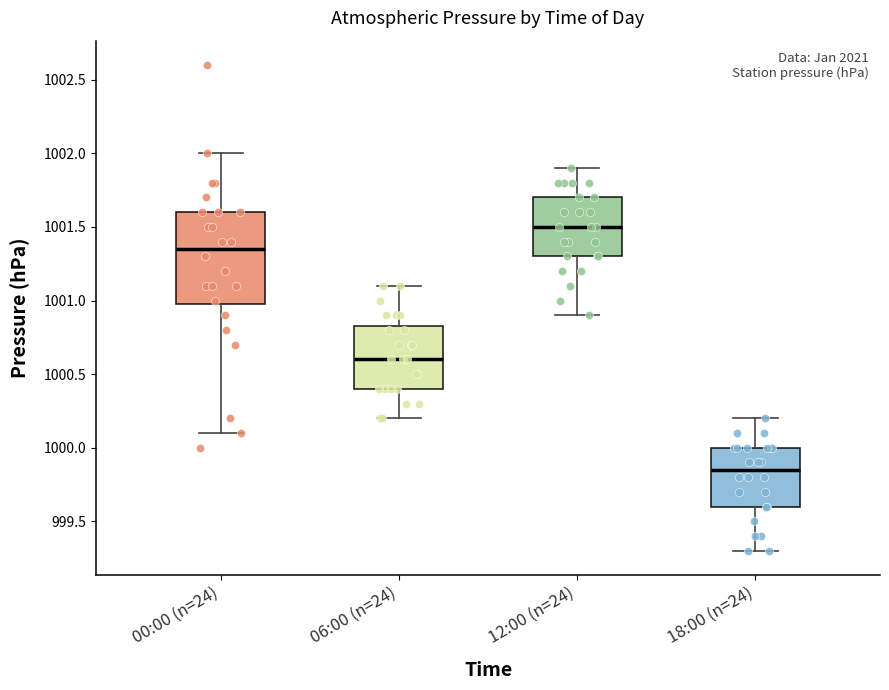

Comparing the boxes themselves (not the whiskers), which one is the tallest?

00:00 (n=24)